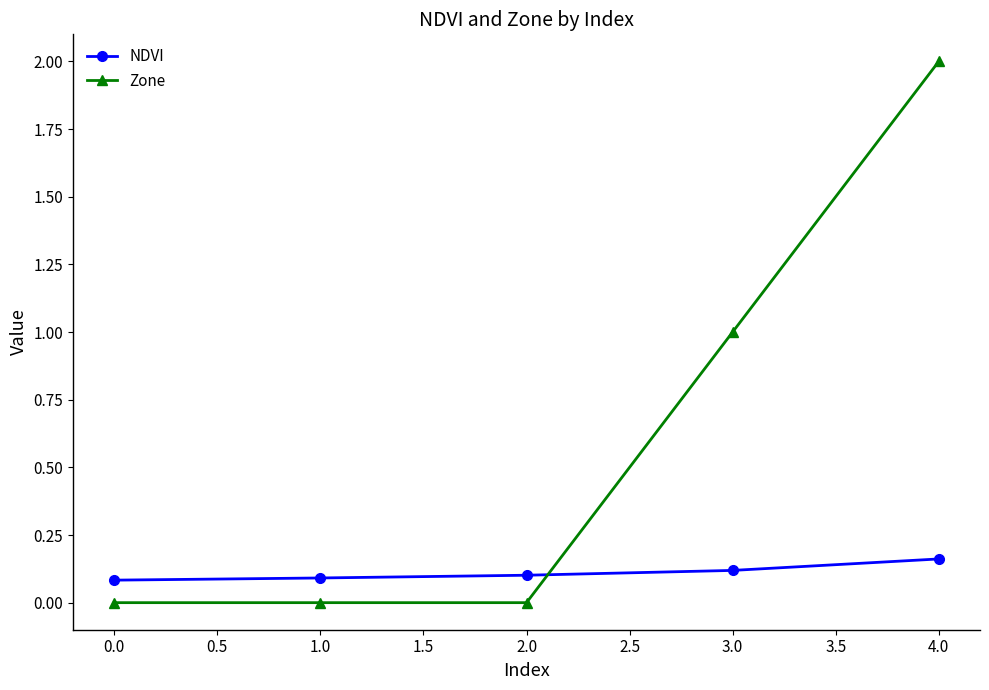

Rank the series by their maximum value, from lowest to highest.

NDVI, Zone